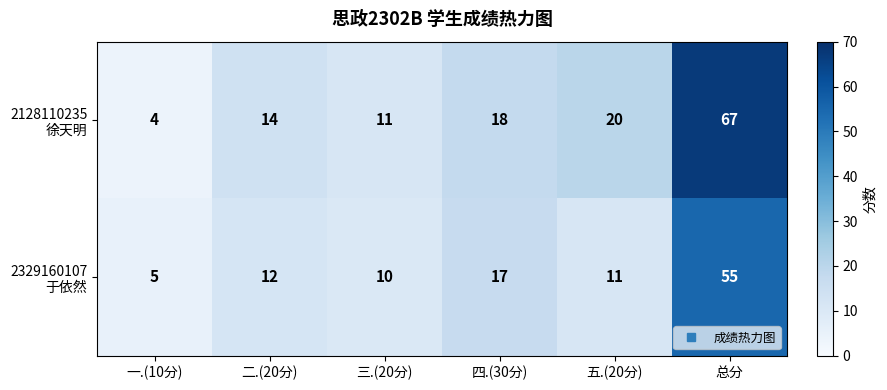

At which category is the sum across all series the highest?

总分